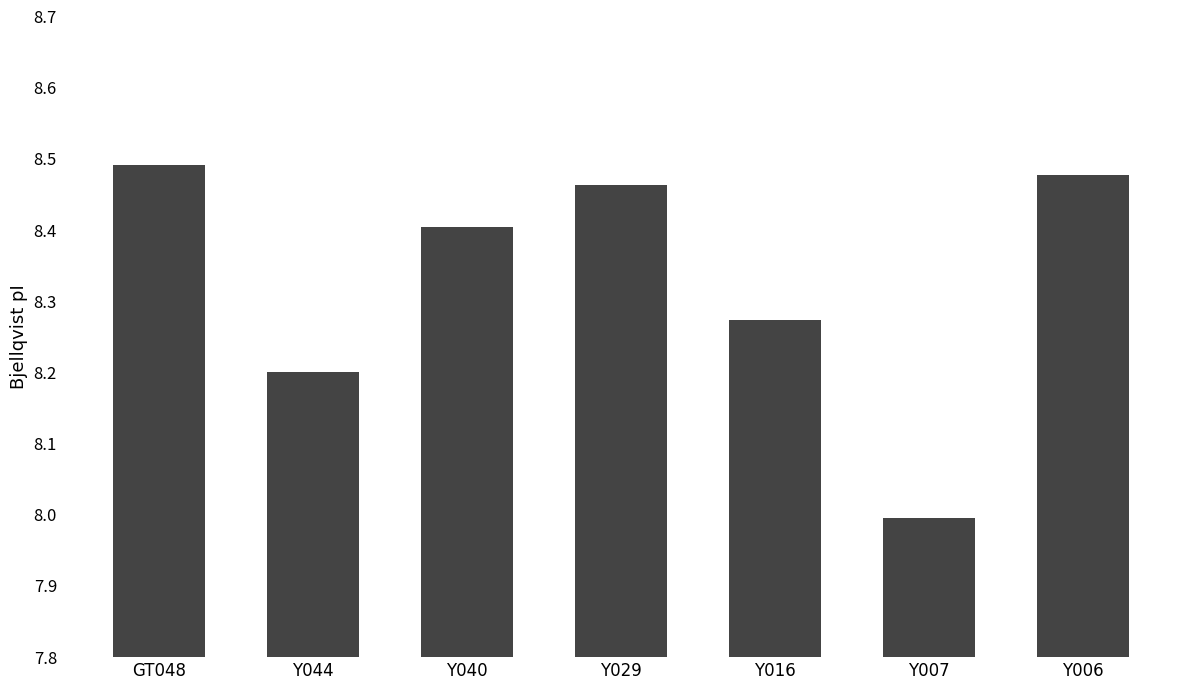

Which category has the lowest value across all series?

Y007